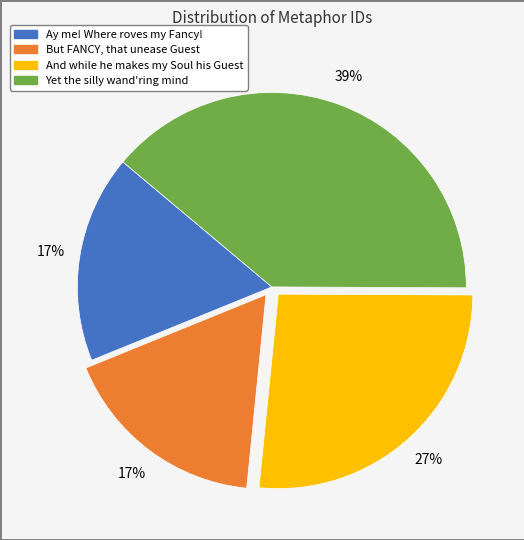

Approximately how many times larger is the value at But FANCY, that unease Guest compared to Ay me! Where roves my Fancy!?

1.0